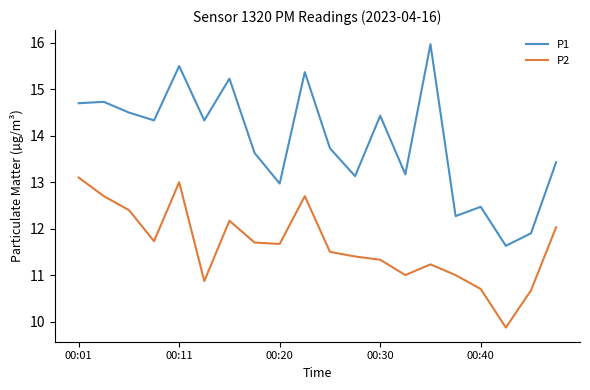

Which series has the widest spread of values?

P1